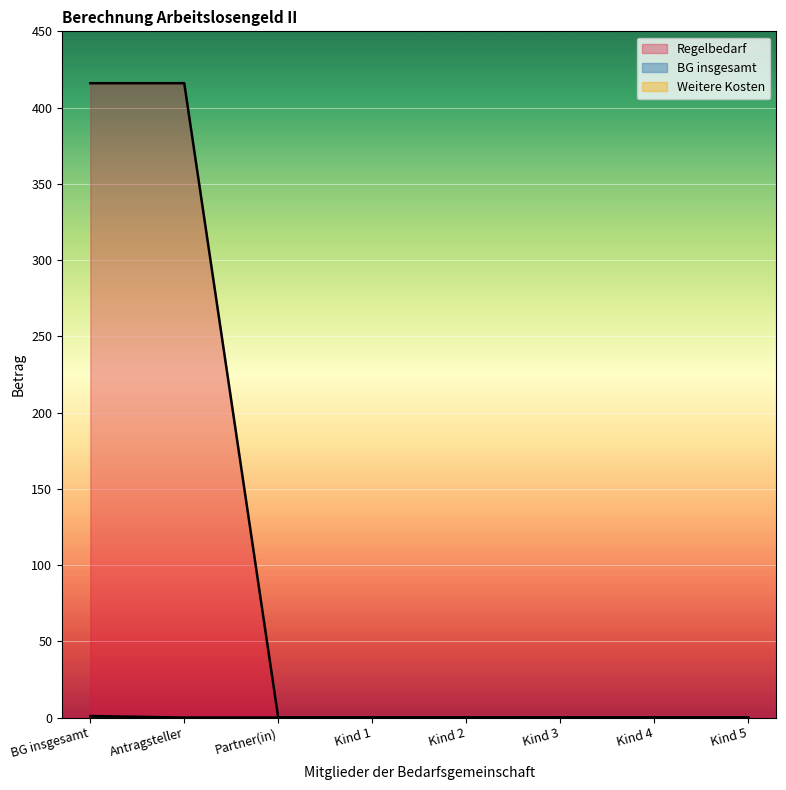

The value of BG insgesamt at Kind 3 is 1. True or false?

False